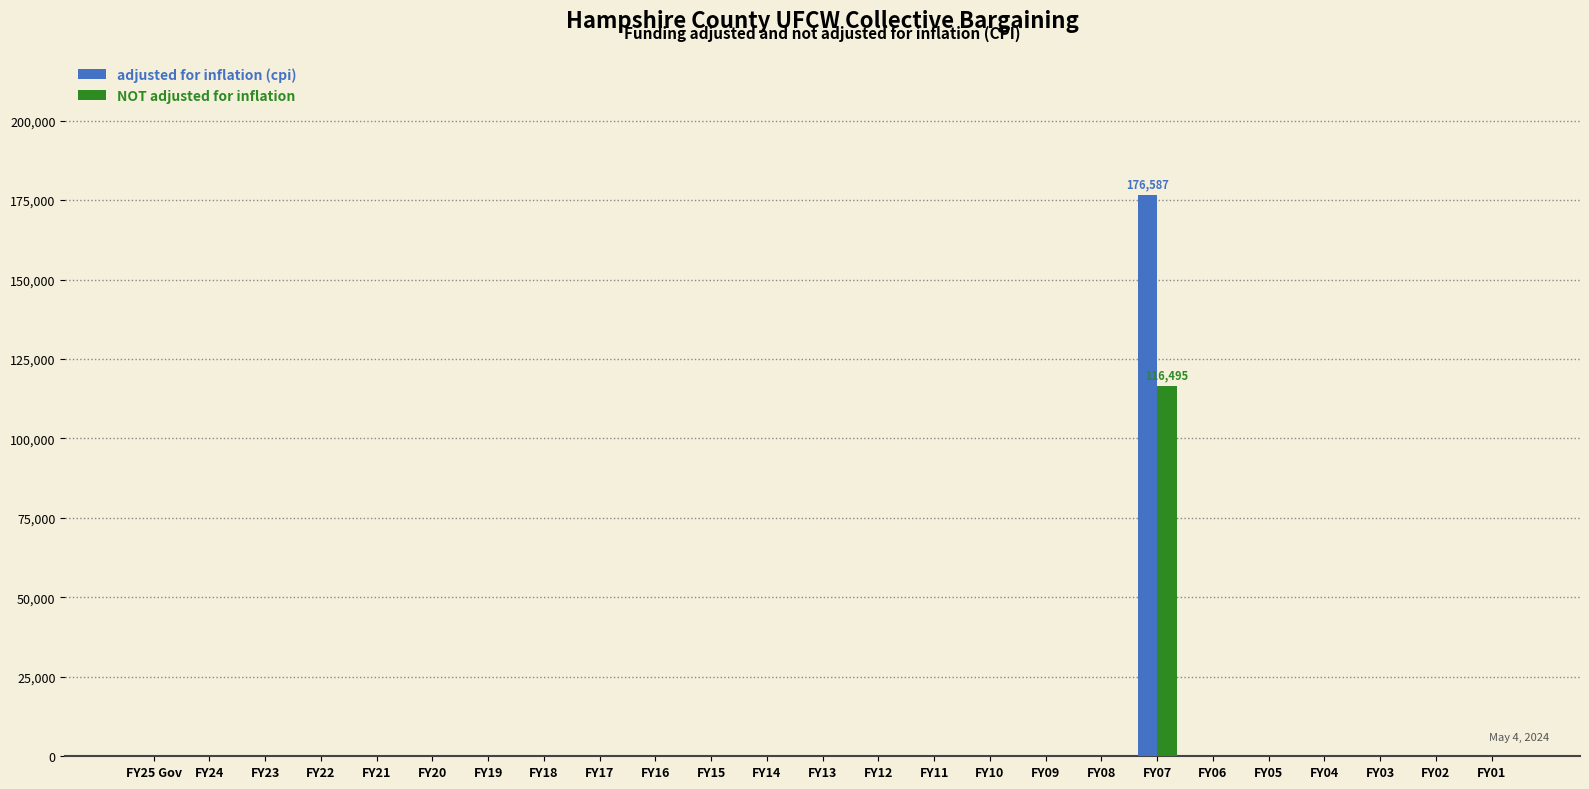

What is the highest value of the adjusted for inflation (cpi) series?

176587